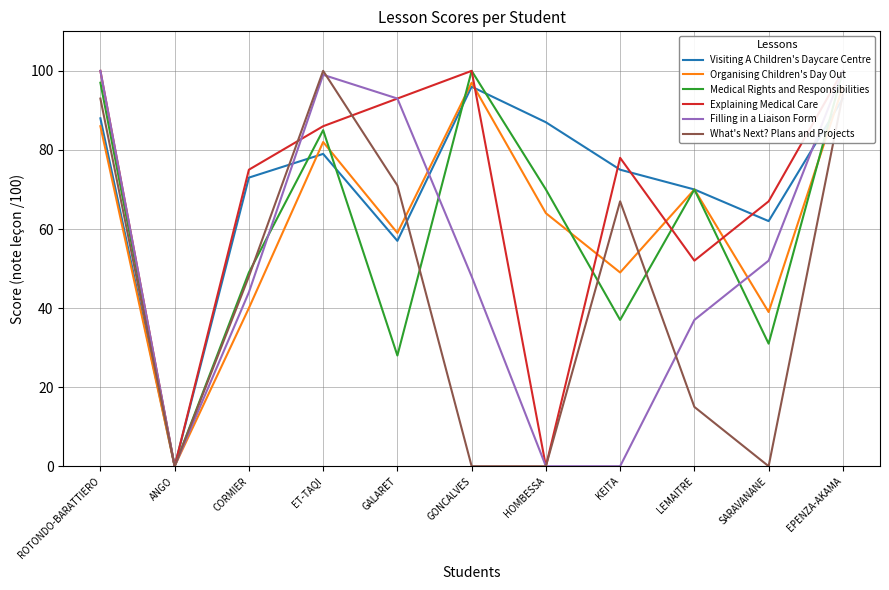

Reading left to right, what are all the values shown in this chart?

Visiting A Children's Daycare Centre: 88	0	73	79	57	96	87	75	70	62	93
Organising Children's Day Out: 86	0	40	82	59	97	64	49	70	39	96
Medical Rights and Responsibilities: 97	0	49	85	28	100	70	37	70	31	100
Explaining Medical Care: 100	0	75	86	93	100	0	78	52	67	100
Filling in a Liaison Form: 100	0	44	99	93	48	0	0	37	52	100
What's Next? Plans and Projects: 93	0	48	100	71	0	0	67	15	0	94